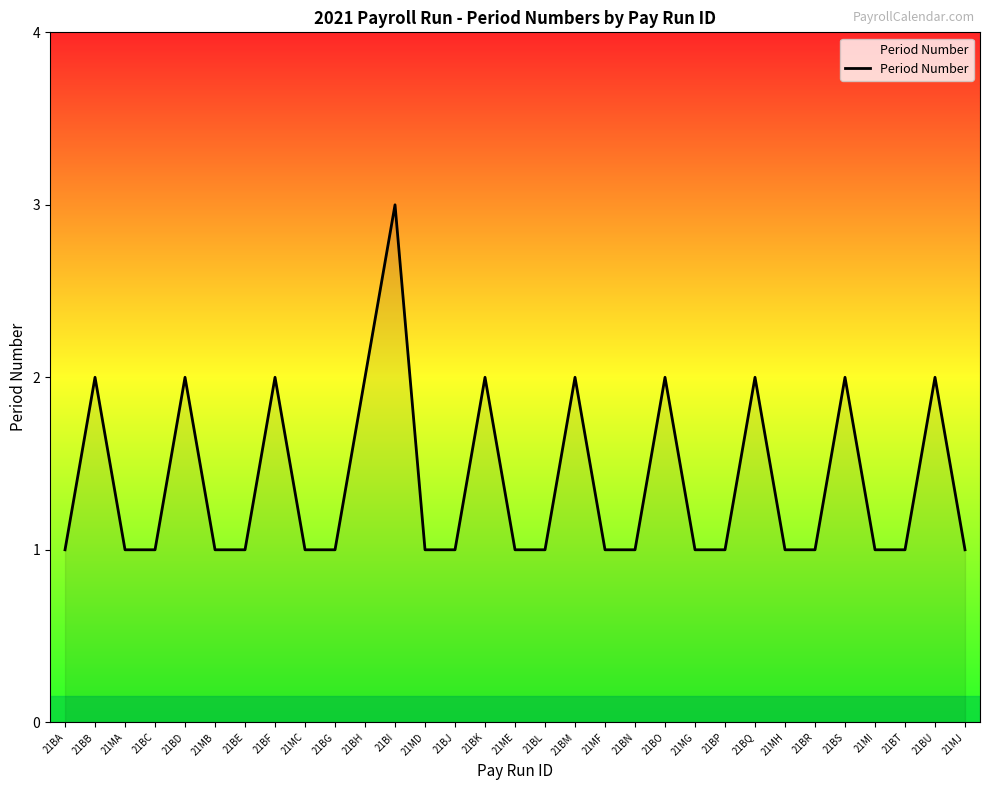

Which has a higher value, 21BN or 21BS?

21BS